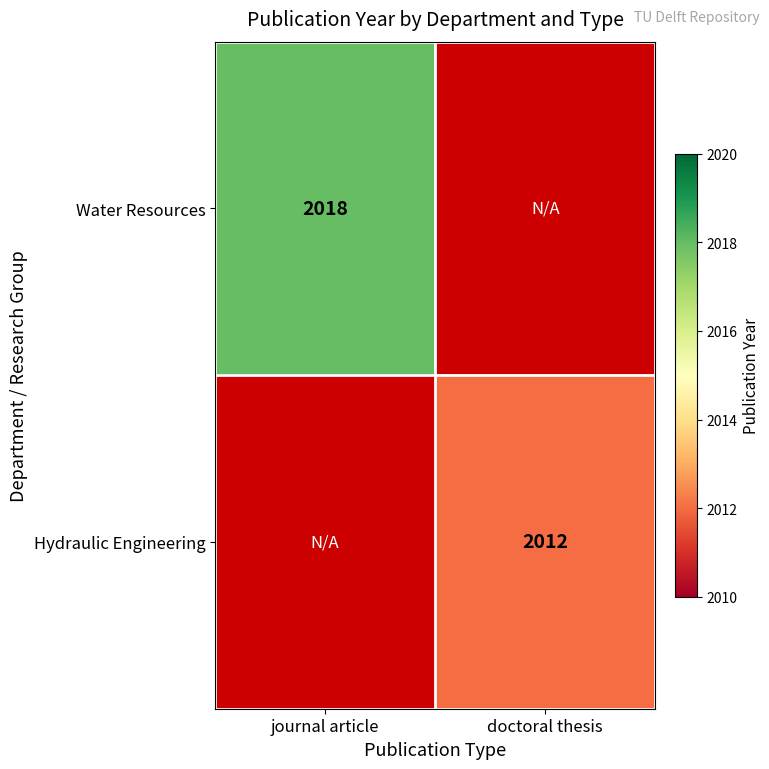

The value of Hydraulic Engineering at doctoral thesis is 3613. True or false?

False